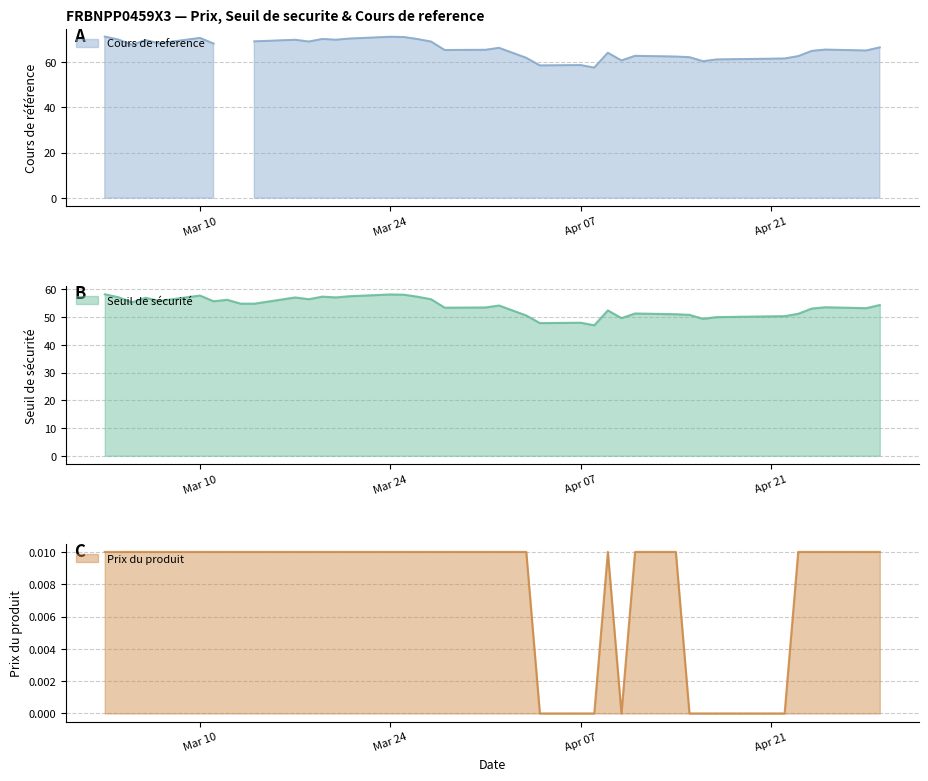

Which series has the largest total across all categories?

Cours de reference